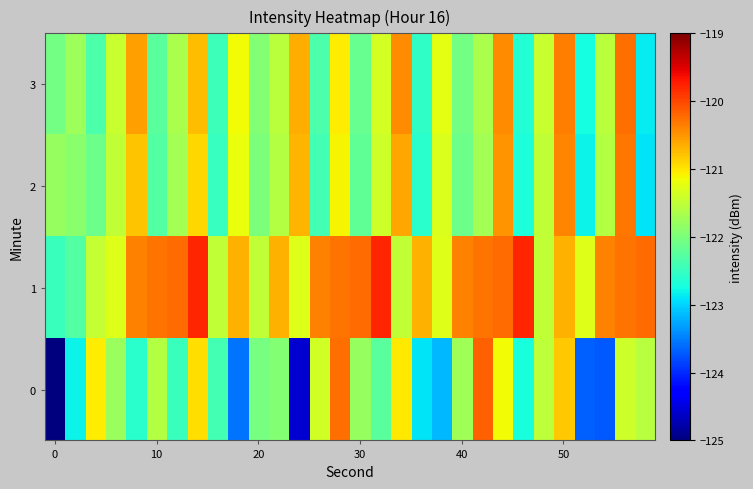

List the series in order of their peak value, lowest first.

2, 3, 0, 1